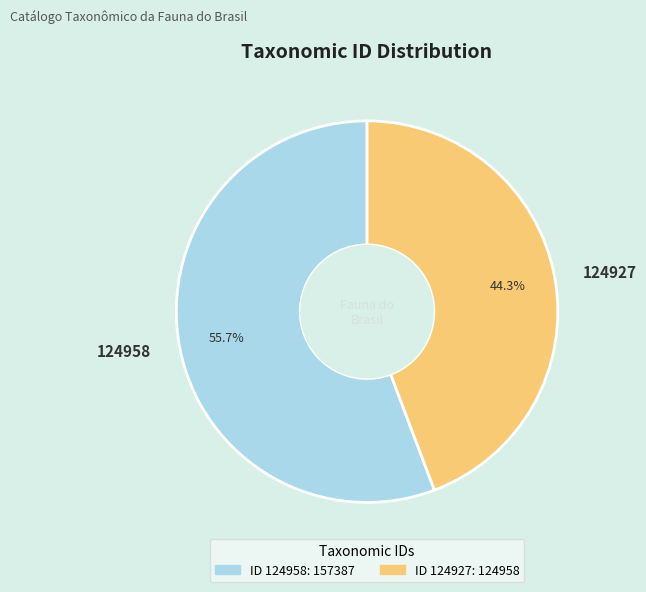

Is the sum of 124927 and 124958 greater than half?

Yes